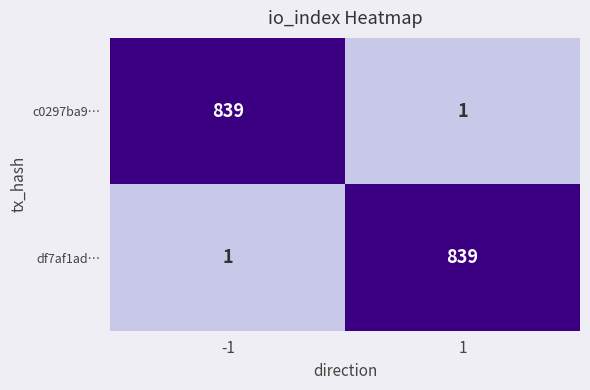

What is the difference between the highest and lowest values at -1?

838